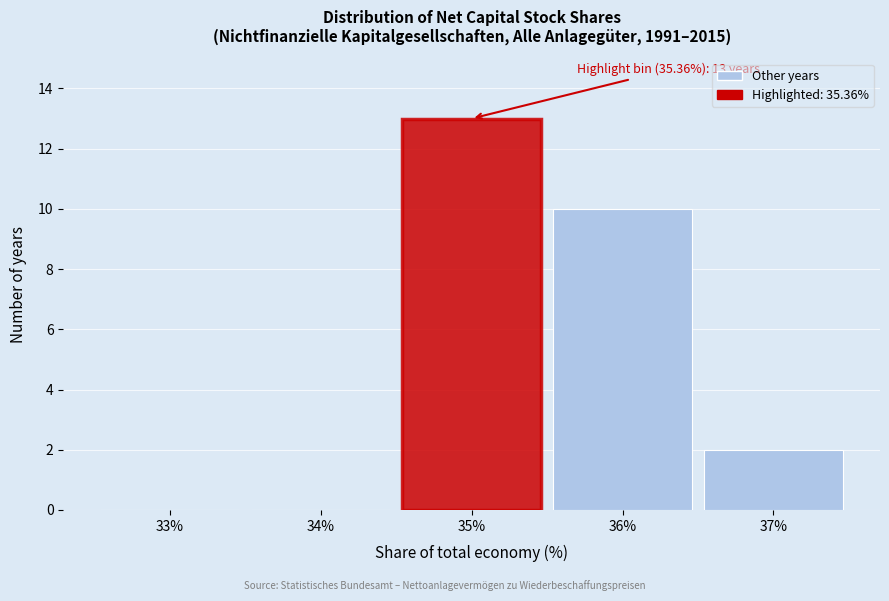

Reading left to right, transcribe all the data shown in this chart.

33%=0	34%=0	35%=13	36%=10	37%=2